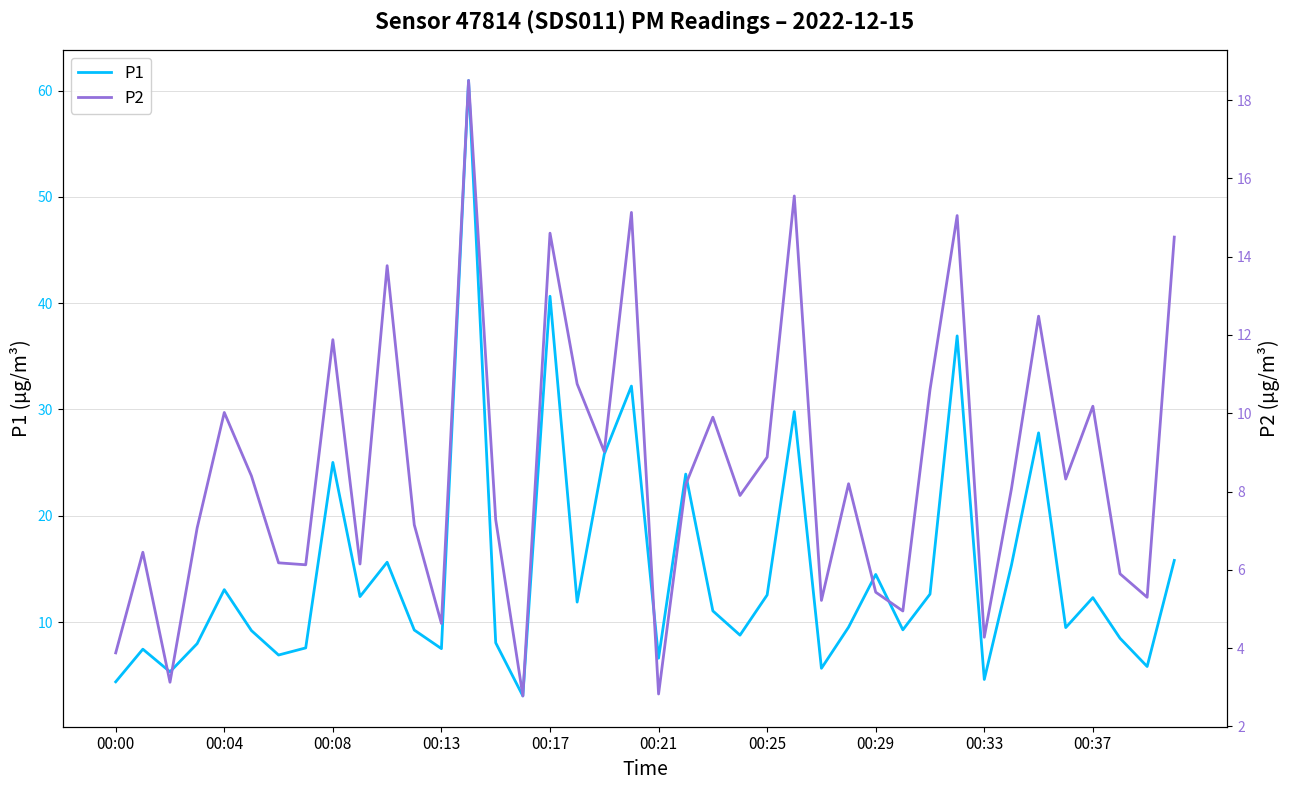

What is the maximum value for P1?

61.0